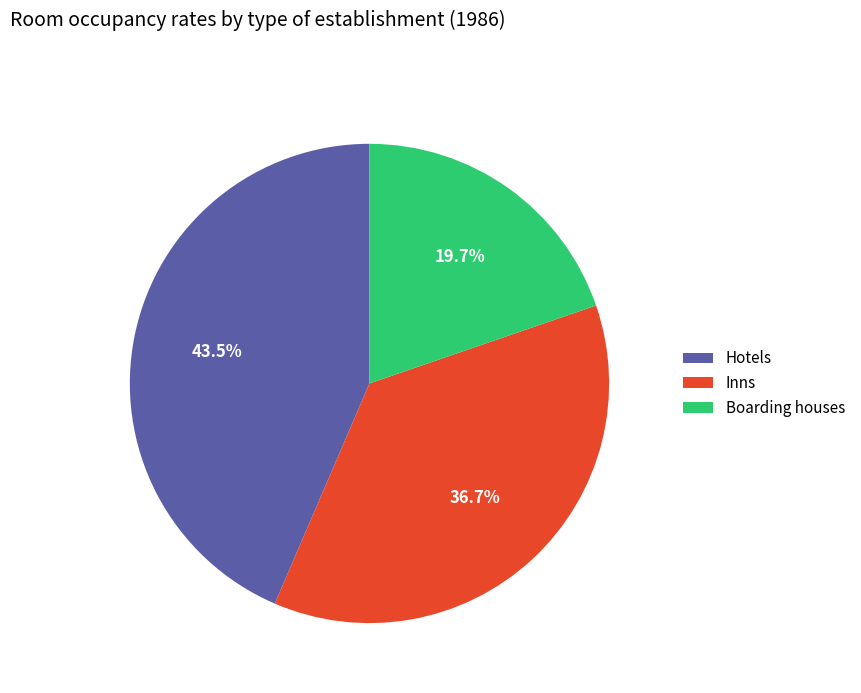

How many segments does this pie chart have?

3